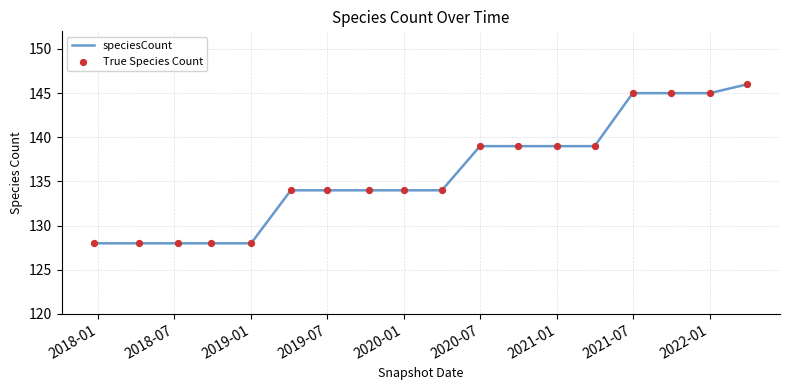

What is the smallest value displayed?

128